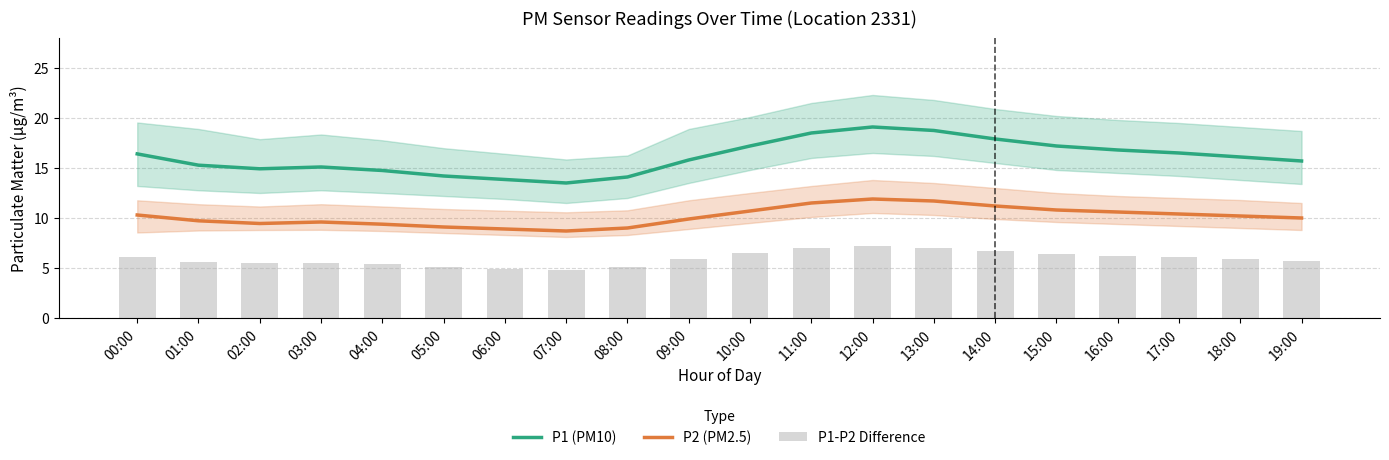

How many categories are shown in the chart?

20